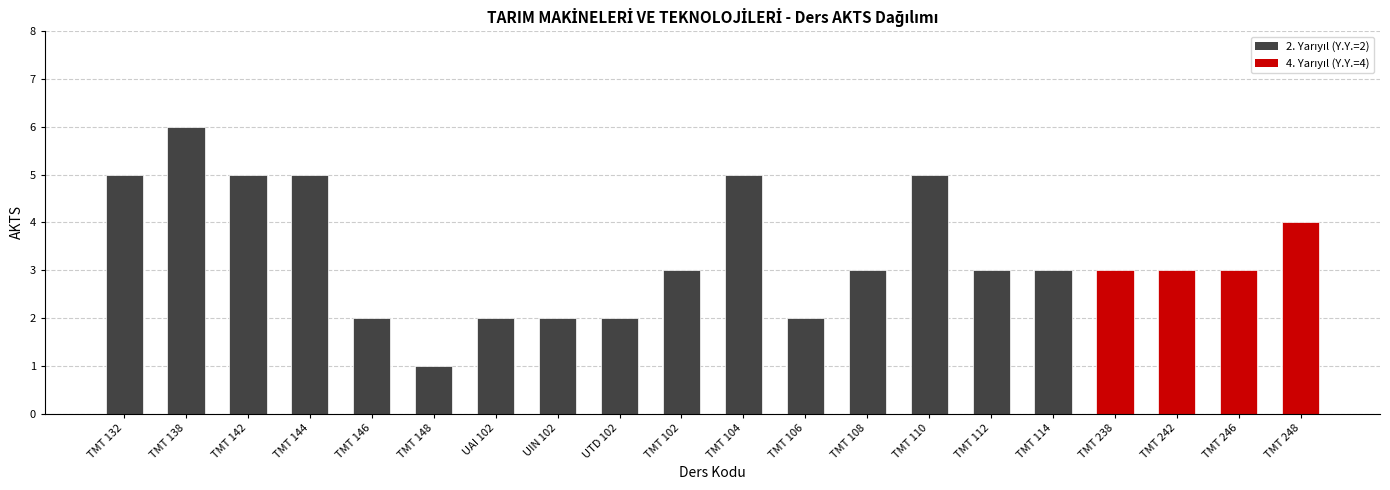

What position from the left is TMT 238?

17